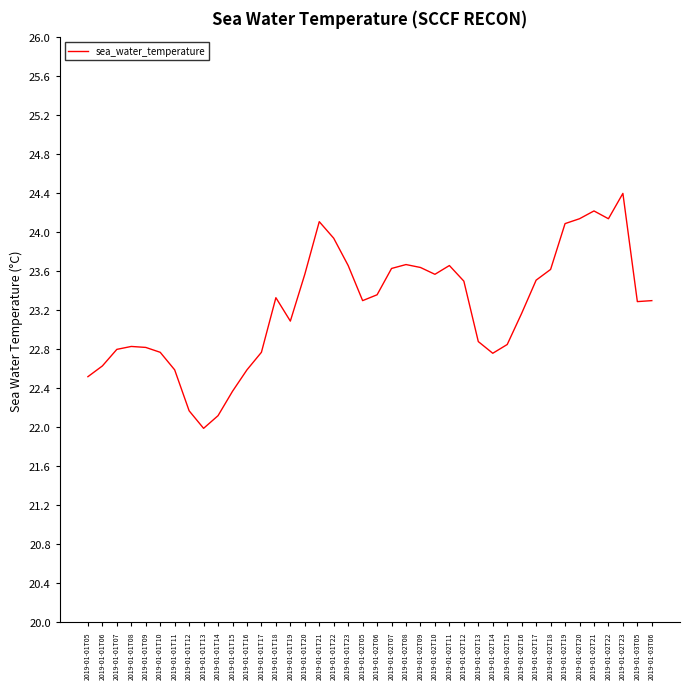

What position from the left is 2019-01-03T06?

40